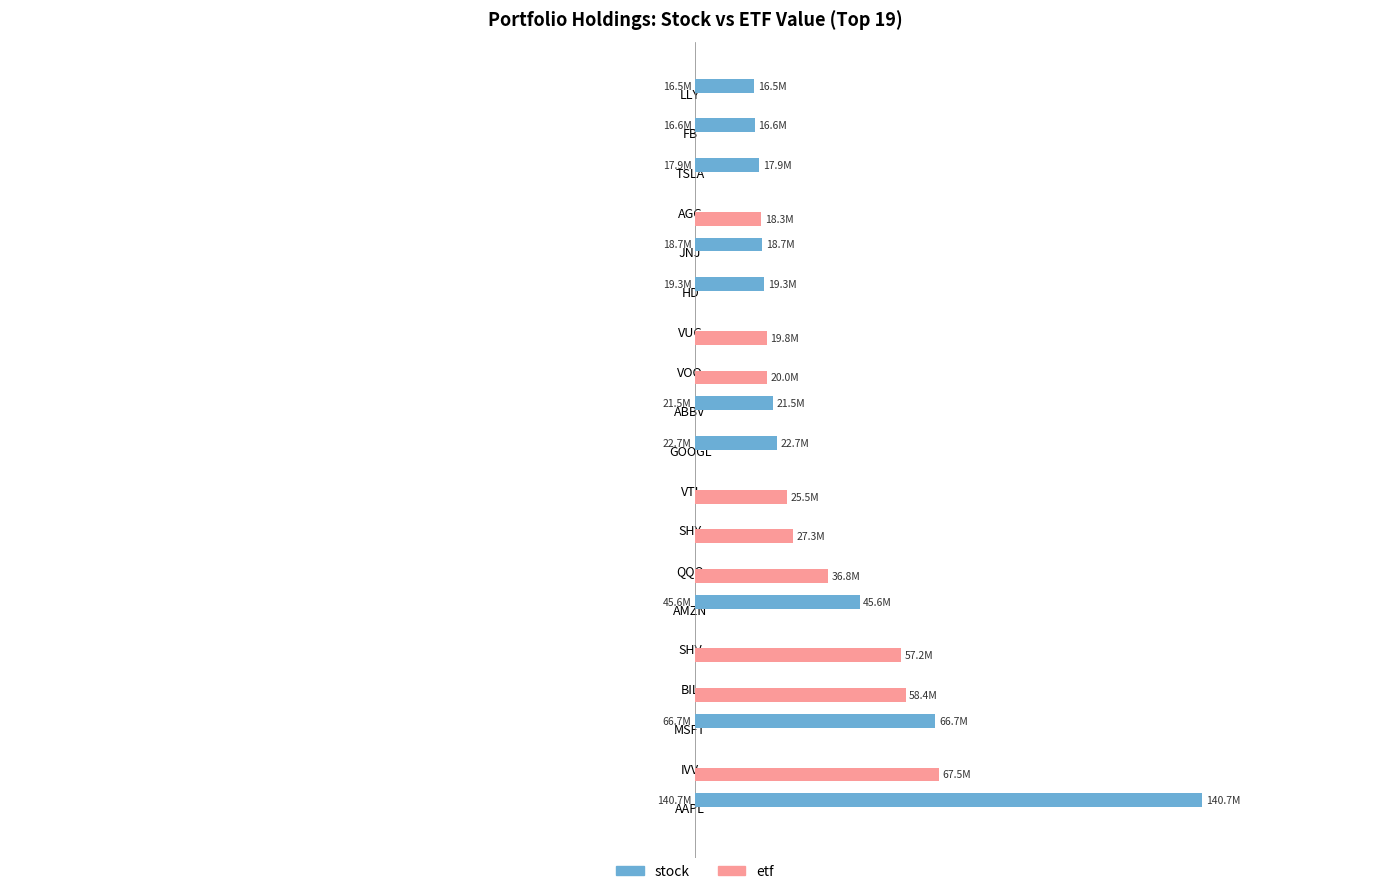

What are all the series names shown in the legend?

stock, etf